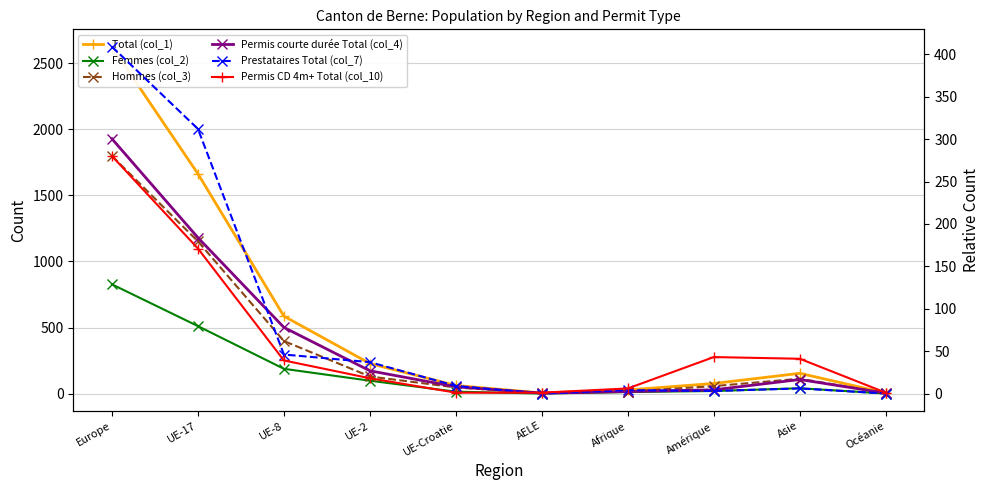

At which label is Hommes (col_3) closest to 901?

UE-17